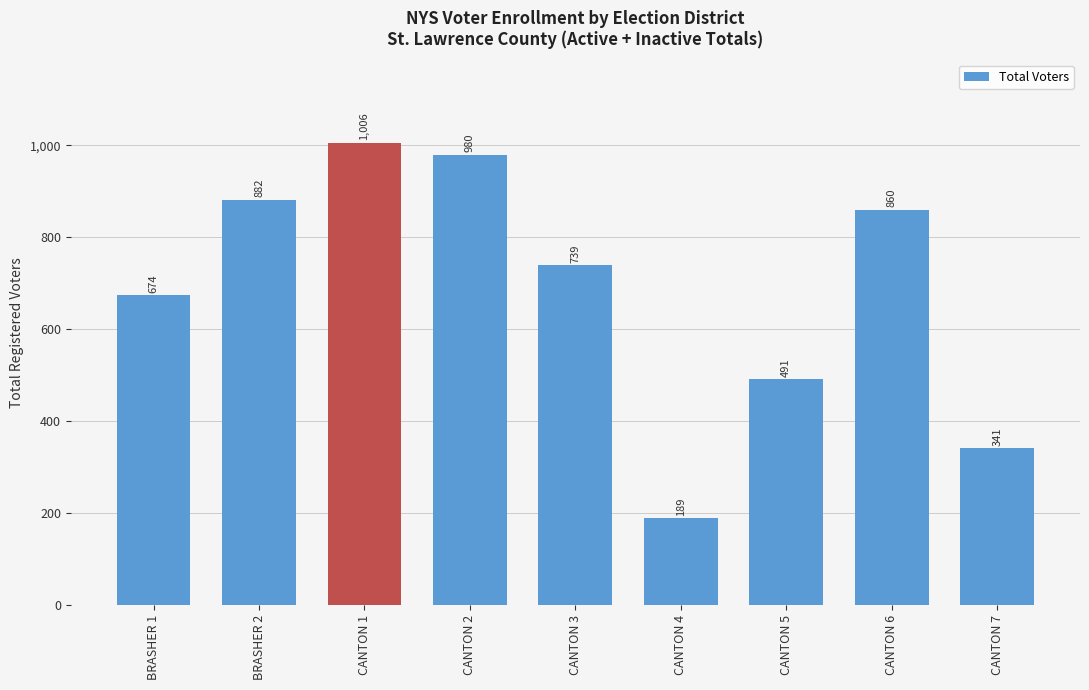

Rank the categories by value from lowest to highest.

CANTON 4, CANTON 7, CANTON 5, BRASHER 1, CANTON 3, CANTON 6, BRASHER 2, CANTON 2, CANTON 1